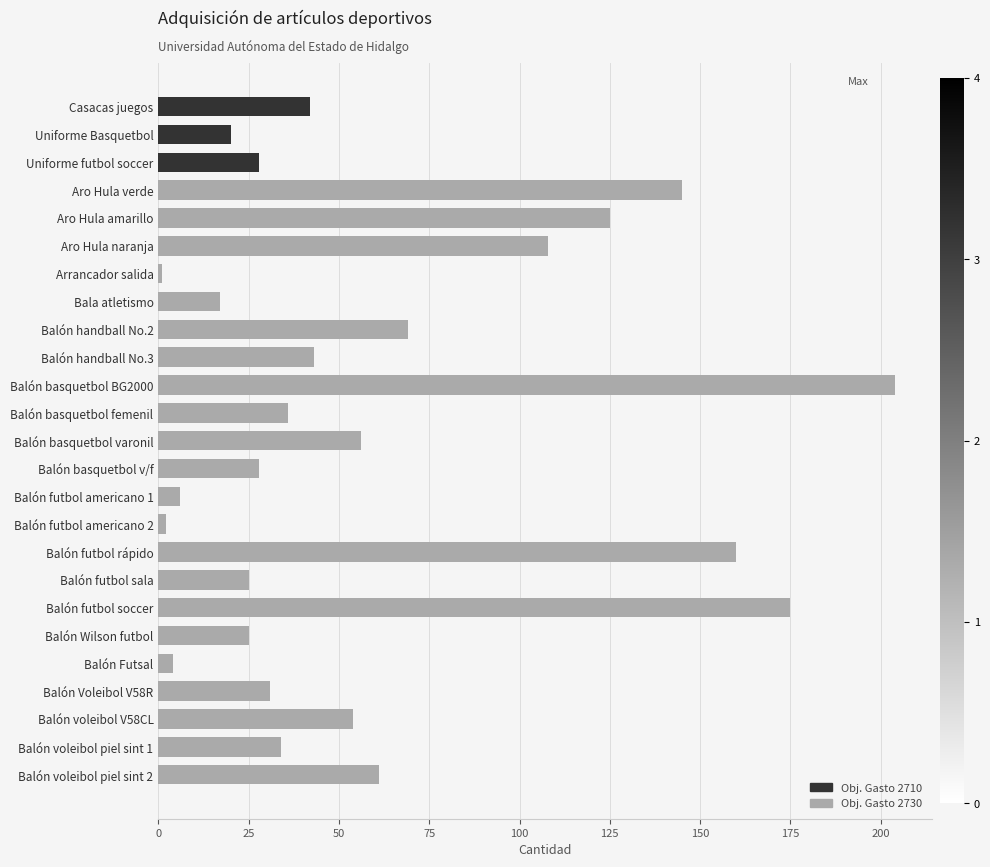

The Objeto Gasto 2730 series shows 160 at Balón futbol rápido. True or false?

True